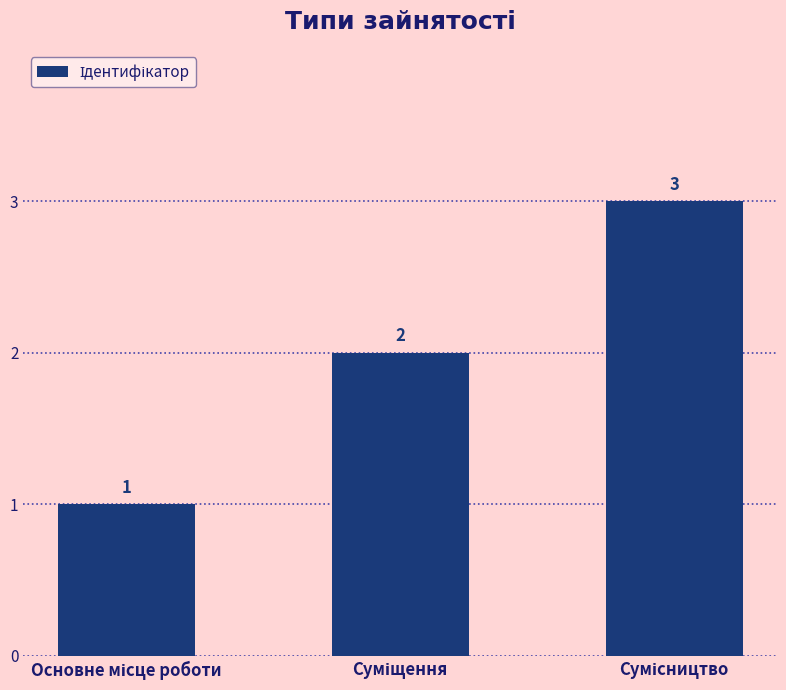

How many values are between 1 and 3?

3